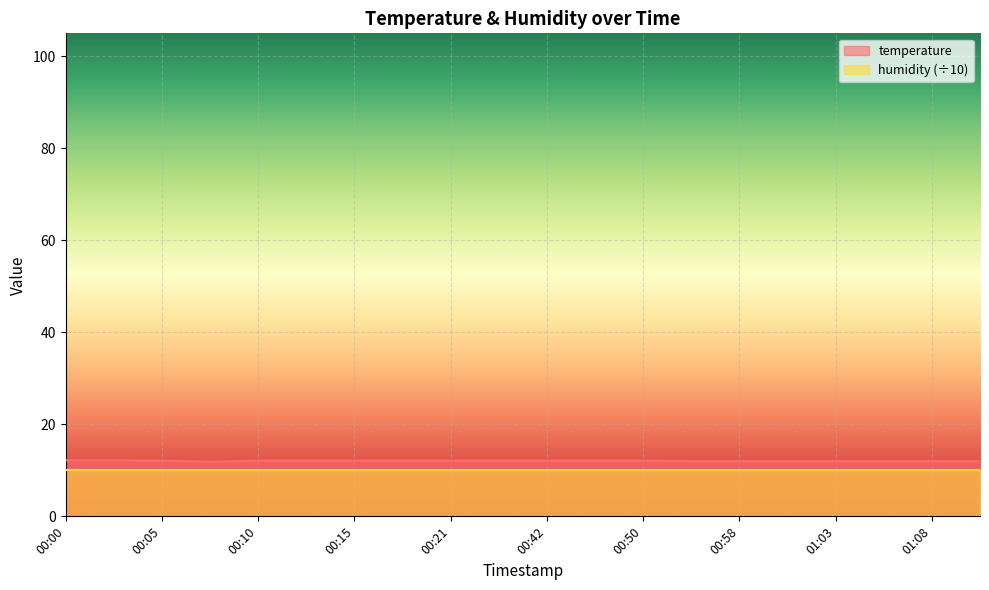

Between 00:42 and 01:11, which is larger?

00:42